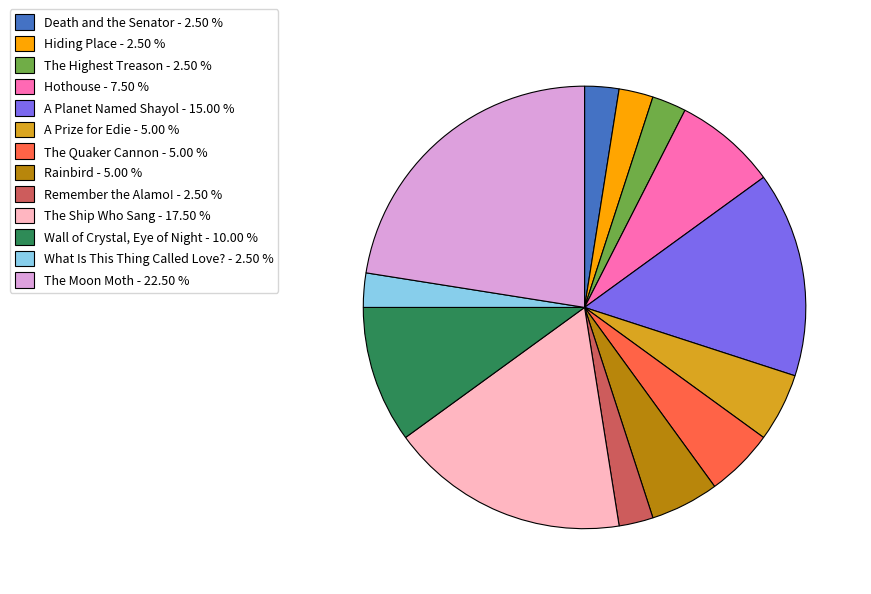

Is the sum of Remember the Alamo! - 2.50 % and The Highest Treason - 2.50 % greater than half?

No